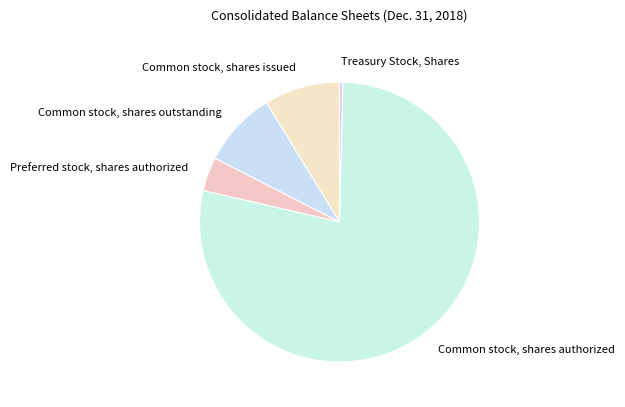

Is there any slice that represents more than half of the pie?

Yes